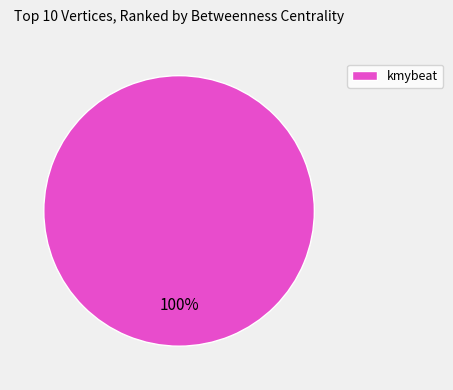

Is there any slice that represents more than half of the pie?

Yes